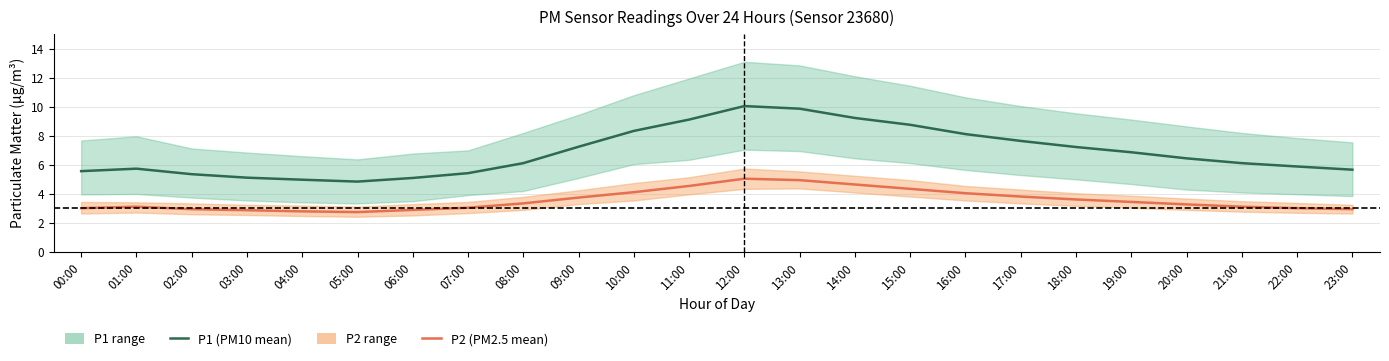

At which category is the sum across all series the highest?

12:00